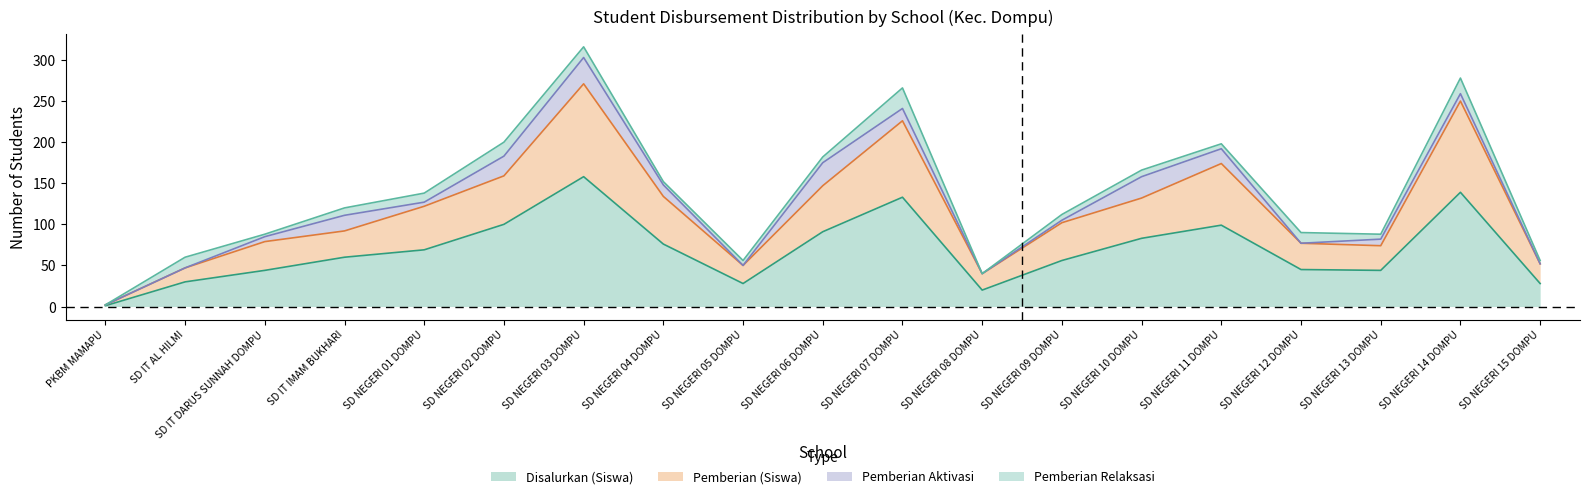

The Disalurkan (Siswa) series shows 61 at SD NEGERI 13 DOMPU. True or false?

False